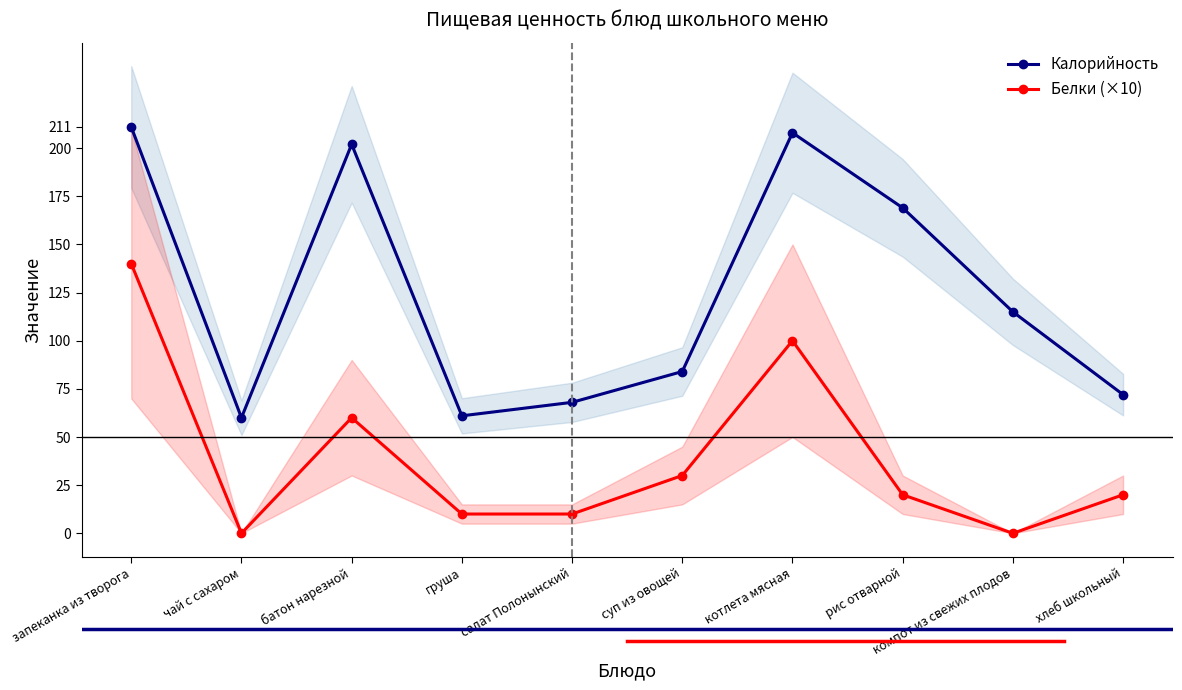

How many categories are shown in the chart?

10